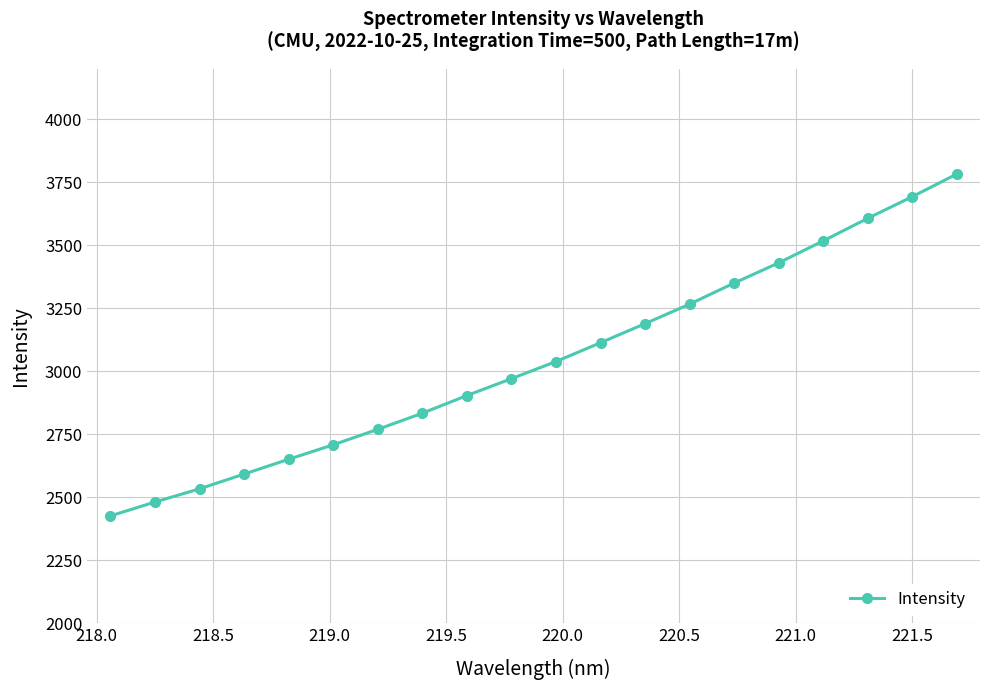

What is the average value?

3042.7